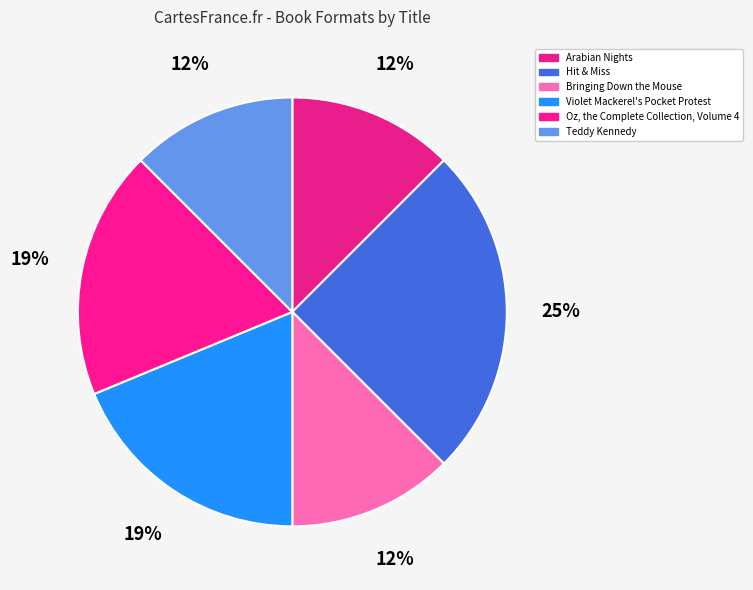

What percentage is the Violet Mackerel's Pocket Protest slice, to the nearest percent?

19%